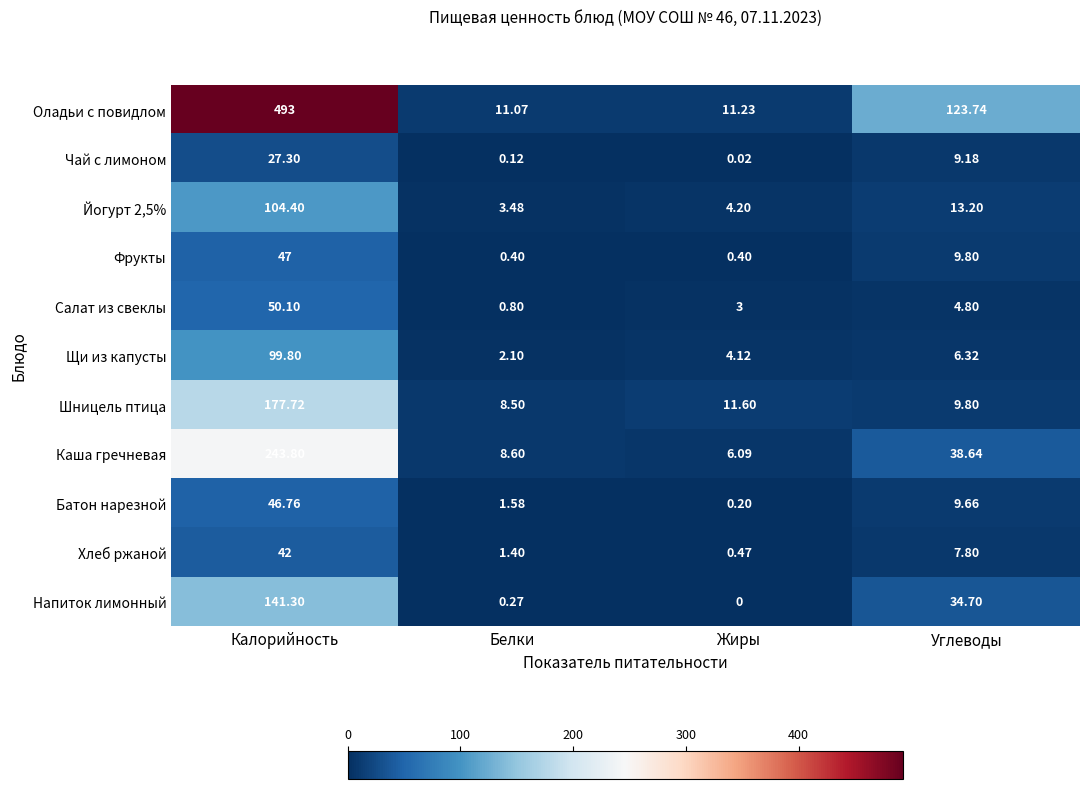

Which series has the largest range (max minus min)?

Оладьи с повидлом